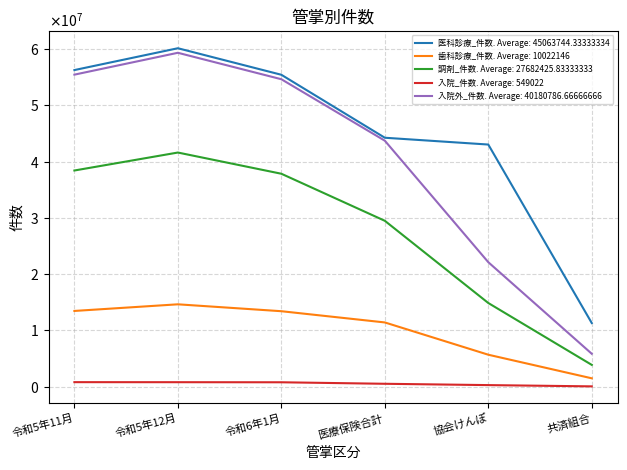

Reading left to right, extract all data points from this chart.

医科診療_件数: 令和5年11月=56255626	令和5年12月=60133380	令和6年1月=55420432	医療保険合計=44233742	協会けんぽ=43024921	共済組合=11314365
歯科診療_件数: 令和5年11月=13464894	令和5年12月=14642678	令和6年1月=13417656	医療保険合計=11422601	協会けんぽ=5687652	共済組合=1497395
調剤_件数: 令和5年11月=38413742	令和5年12月=41605455	令和6年1月=37837952	医療保険合計=29480585	協会けんぽ=14874098	共済組合=3882723
入院_件数: 令和5年11月=814093	令和5年12月=806706	令和6年1月=792619	医療保険合計=525252	協会けんぽ=289519	共済組合=65943
入院外_件数: 令和5年11月=55441533	令和5年12月=59326674	令和6年1月=54627813	医療保険合計=43708490	協会けんぽ=22123474	共済組合=5856736